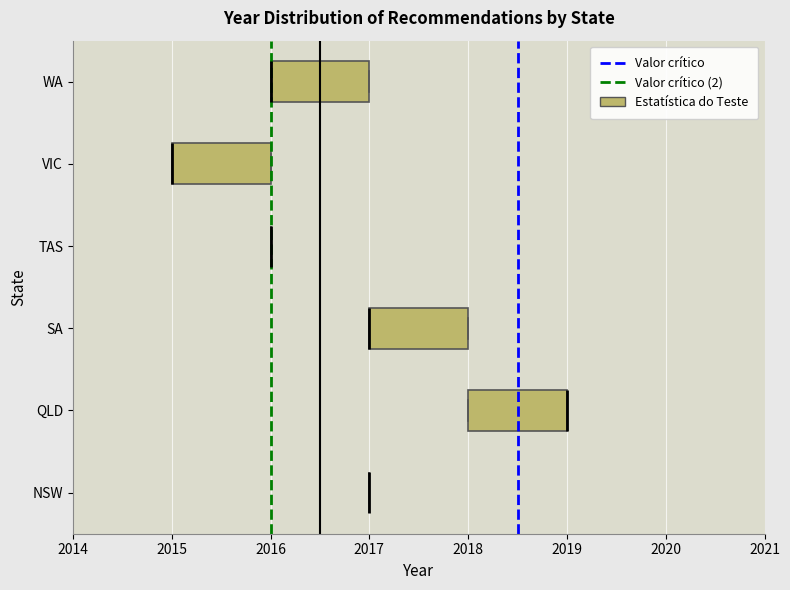

Reading bottom to top, read every box against the x-axis: the position of its median line, the range the box covers, and the ends of its whiskers. The values are not printed on the chart, so give them approximately, as read against the axis.

NSW: box collapsed to a line at 2017, whiskers 2017 to 2017
QLD: median 2019 (drawn on the box's right edge), box 2018 to 2019, whiskers 2018 to 2019
SA: median 2017 (drawn on the box's left edge), box 2017 to 2018, whiskers 2017 to 2018
TAS: box collapsed to a line at 2016, whiskers 2016 to 2016
VIC: median 2015 (drawn on the box's left edge), box 2015 to 2016, whiskers 2015 to 2016
WA: median 2016 (drawn on the box's left edge), box 2016 to 2017, whiskers 2016 to 2017